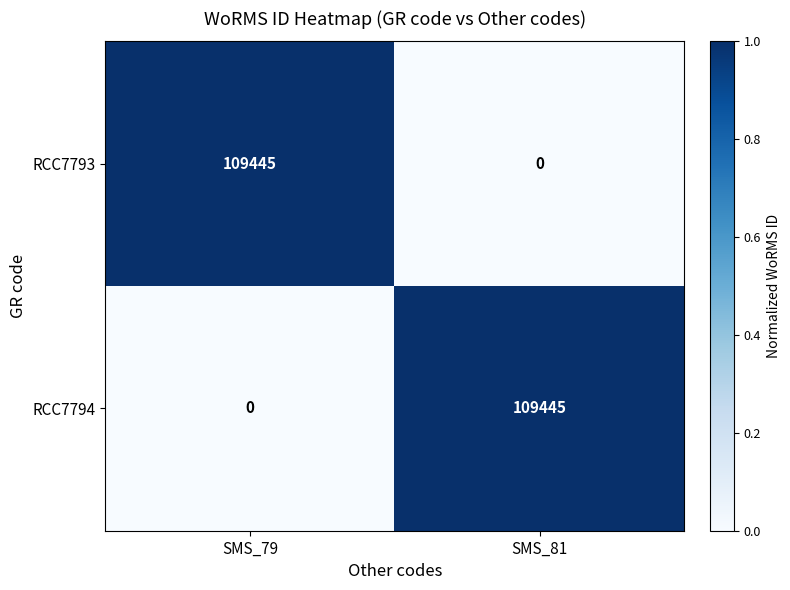

Where is RCC7794 nearest to the value 54722?

SMS_79